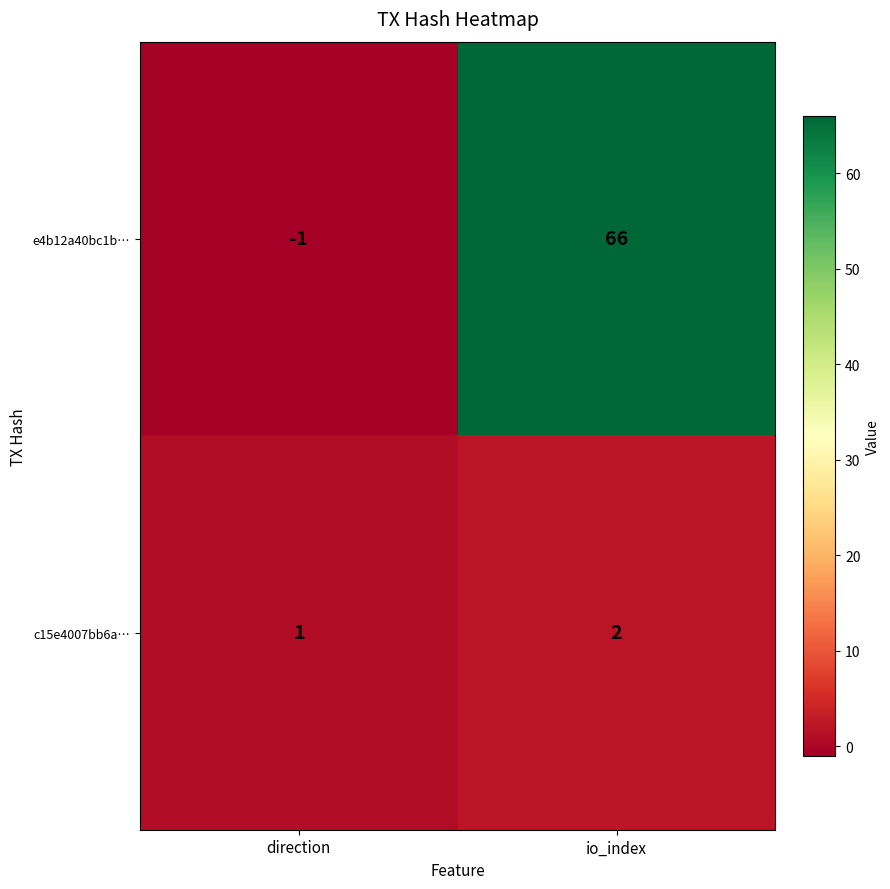

Reading left to right, extract all data points from this chart.

e4b12a40bc1b…: -1	66
c15e4007bb6a…: 1	2